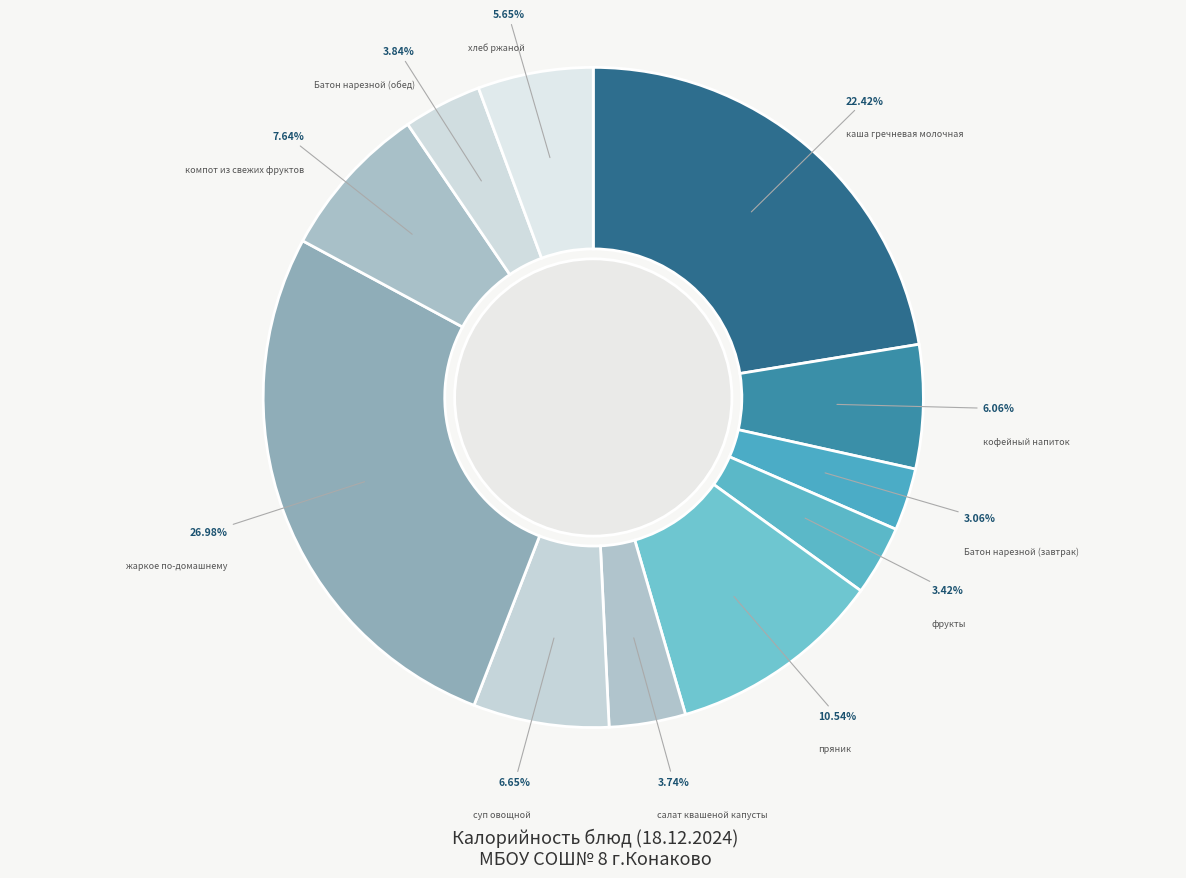

Does хлеб ржаной represent more than half of the total?

No